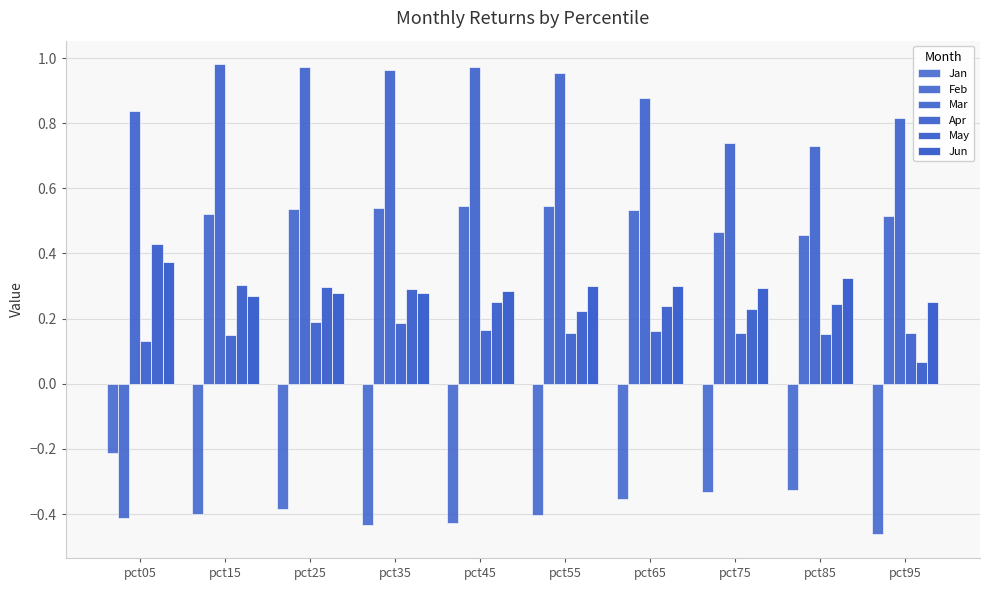

Which series has the largest range (max minus min)?

Feb